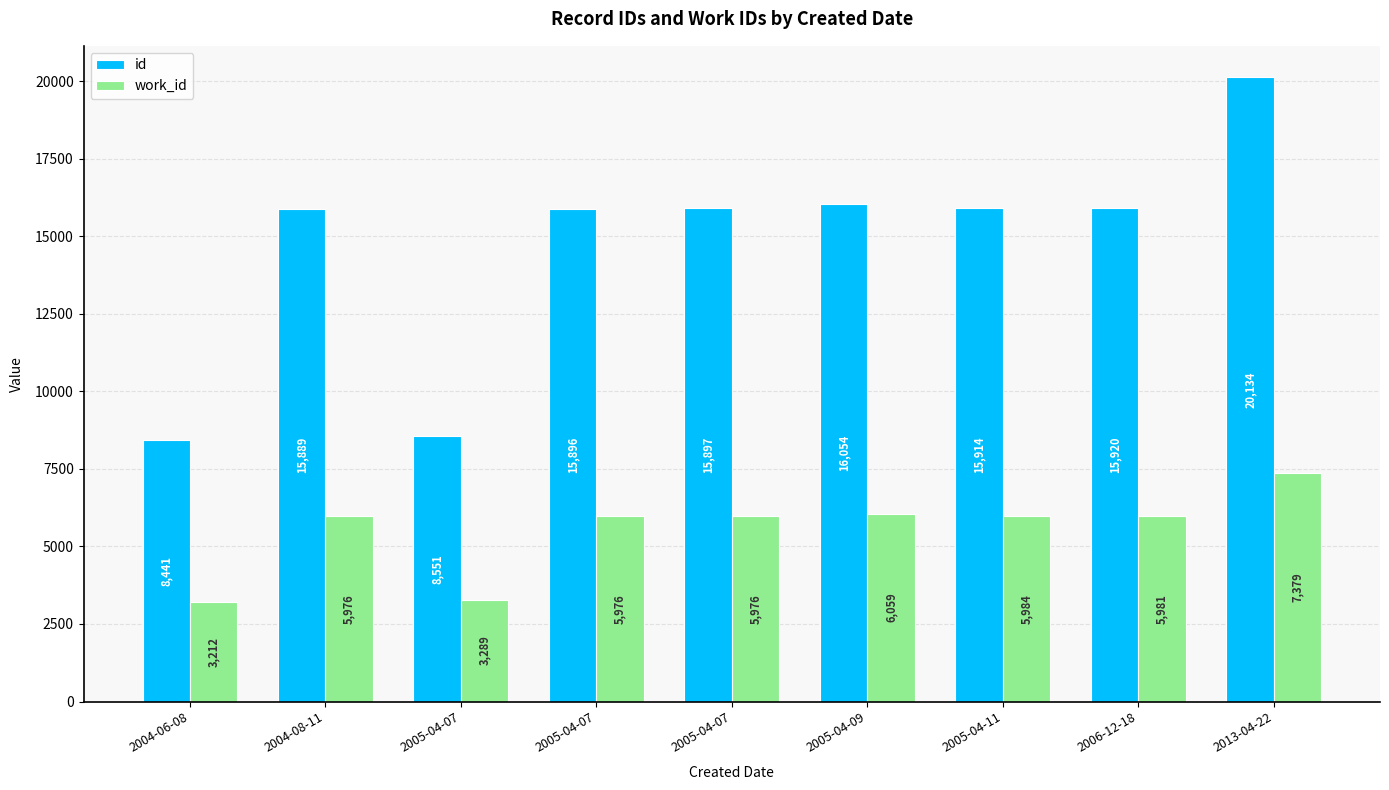

At which label does work_id reach its peak?

2013-04-22